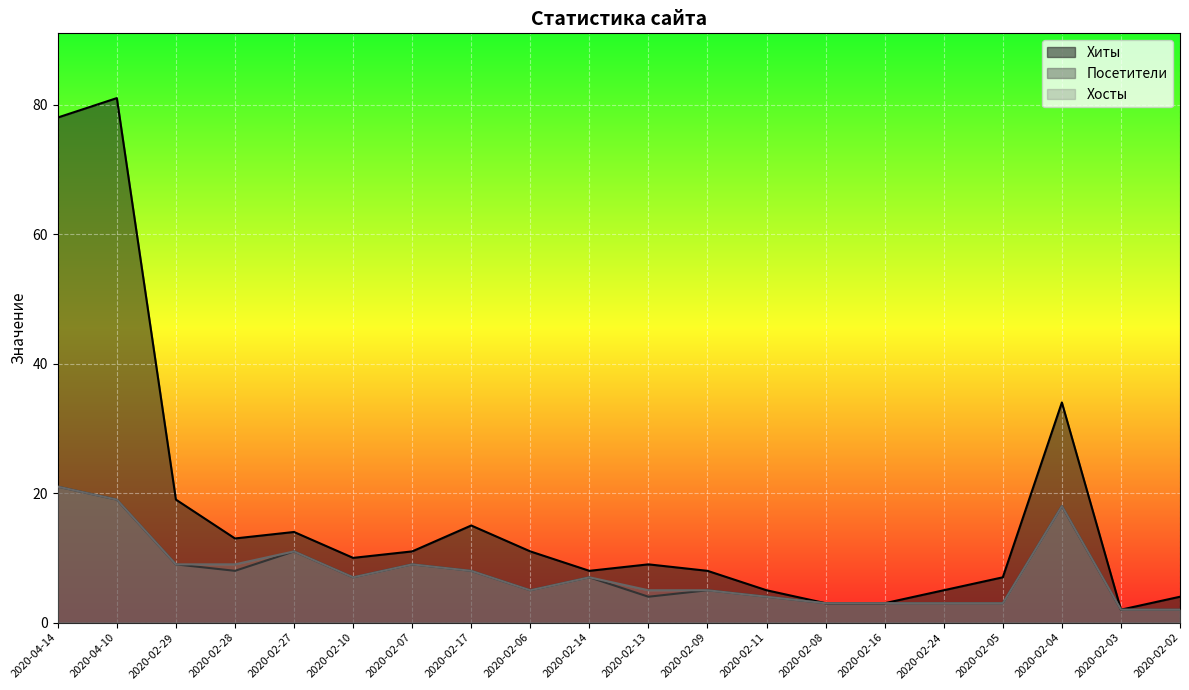

Reading right to left, extract all data points from this chart.

Хиты: 4	2	34	7	5	3	3	5	8	9	8	11	15	11	10	14	13	19	81	78
Посетители: 2	2	18	3	3	3	3	4	5	4	7	5	8	9	7	11	8	9	19	21
Хосты: 2	2	18	3	3	3	3	4	5	5	7	5	8	9	7	11	9	9	19	21